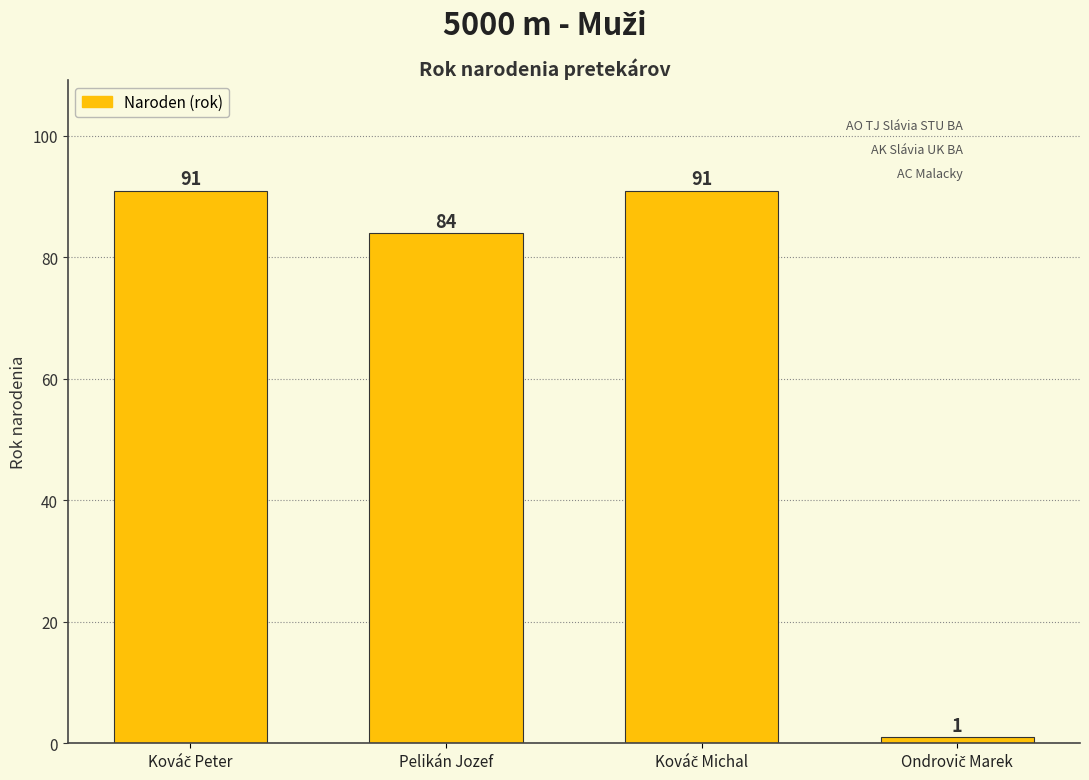

How many data points does each series have?

4